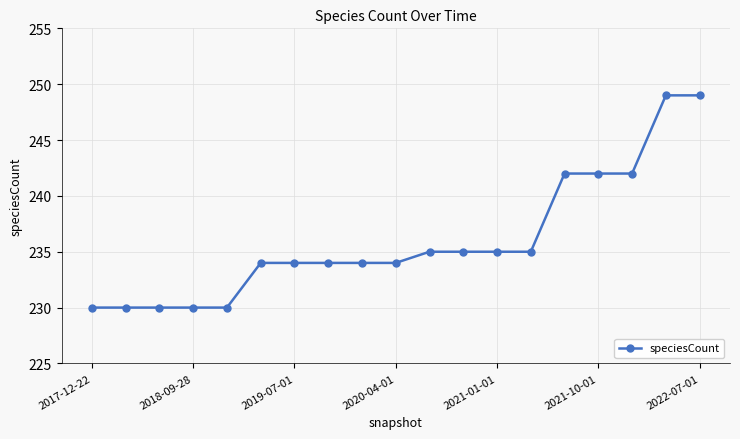

How many lines are shown in the chart?

1